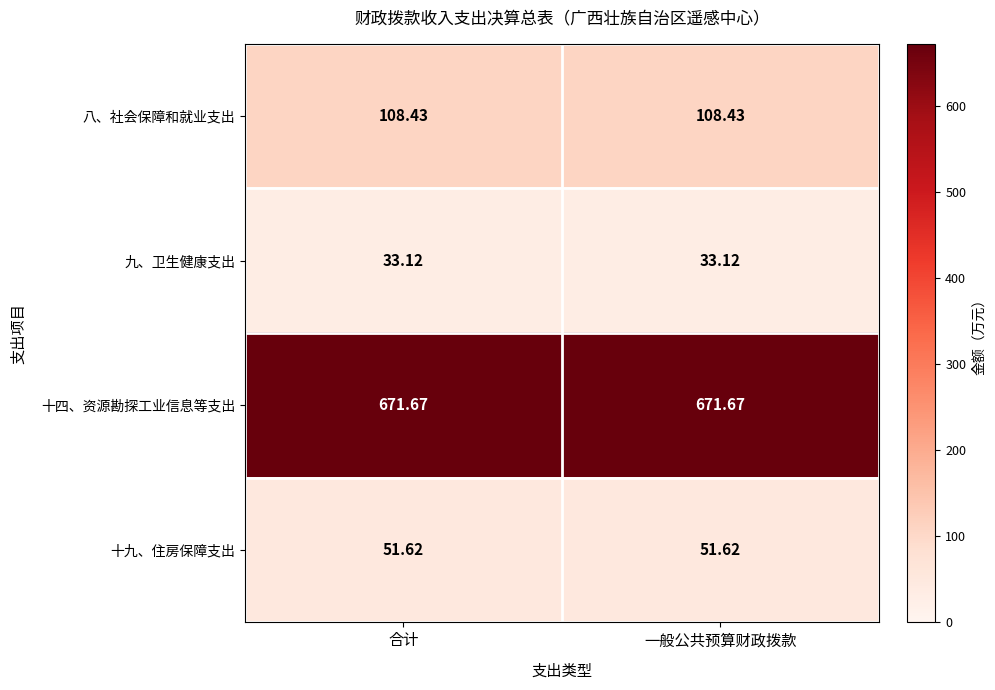

Rank the series at 合计 from lowest to highest value.

九、卫生健康支出, 十九、住房保障支出, 八、社会保障和就业支出, 十四、资源勘探工业信息等支出